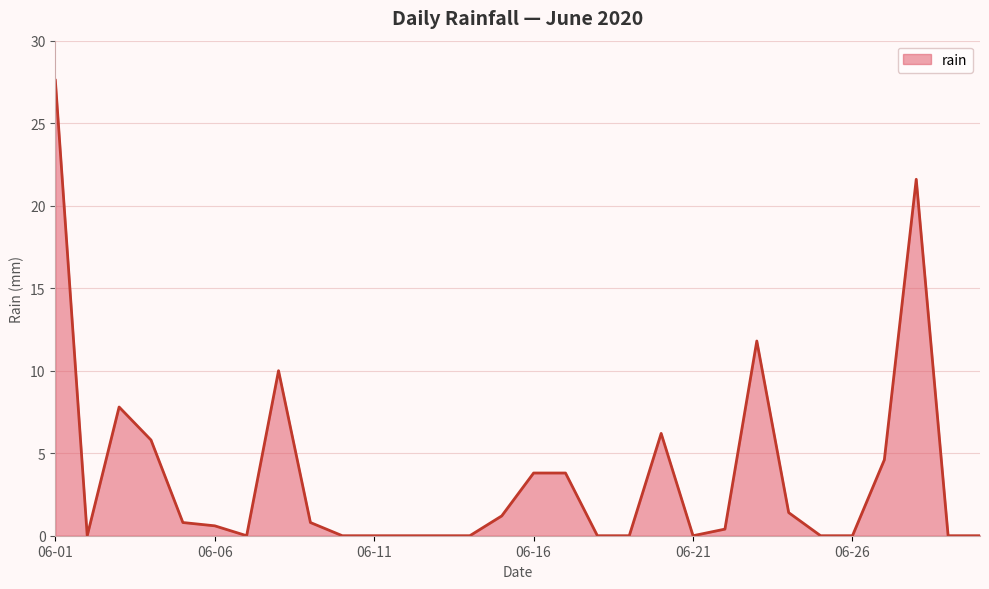

Reading left to right, extract all data points from this chart.

27.6	0.0	7.8	5.8	0.8	0.6	0.0	10.0	0.8	0.0	0.0	0.0	0.0	0.0	1.2	3.8	3.8	0.0	0.0	6.2	0.0	0.4	11.8	1.4	0.0	0.0	4.6	21.6	0.0	0.0